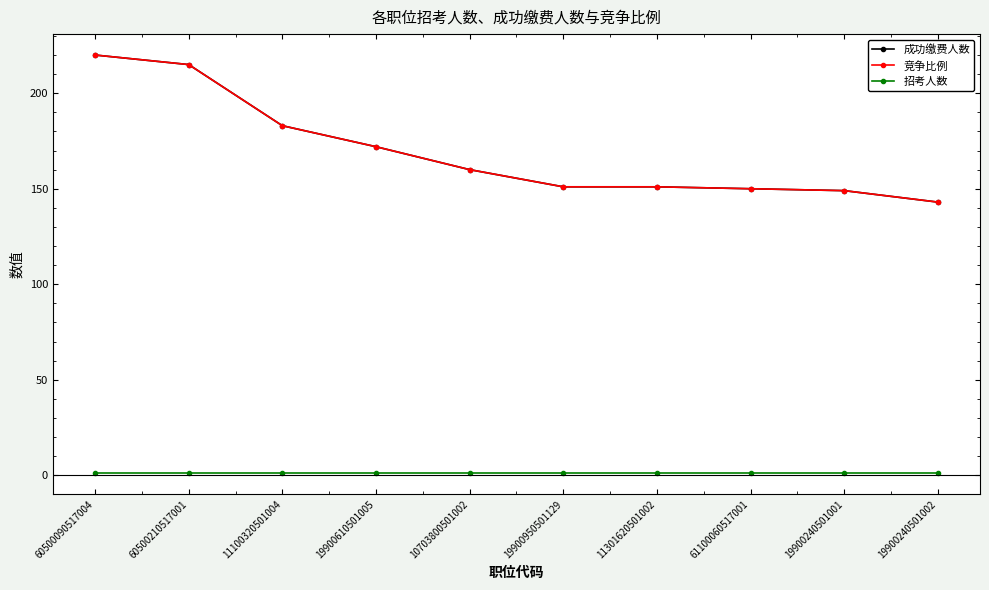

The 竞争比例 series shows 143 at 19900240501002. True or false?

True